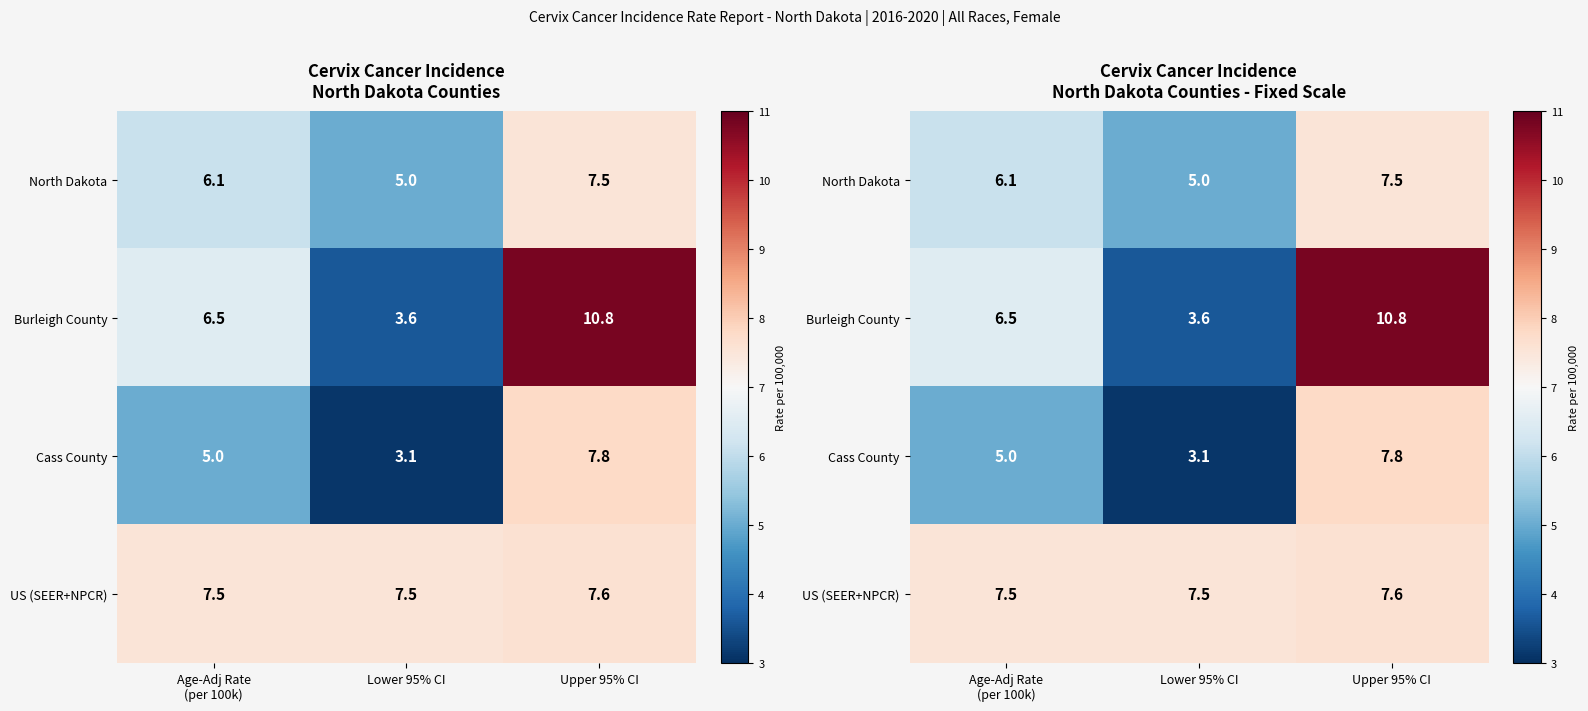

List the labels in order of North Dakota value, smallest first.

Lower 95% CI, Age-Adj Rate (per 100k), Upper 95% CI